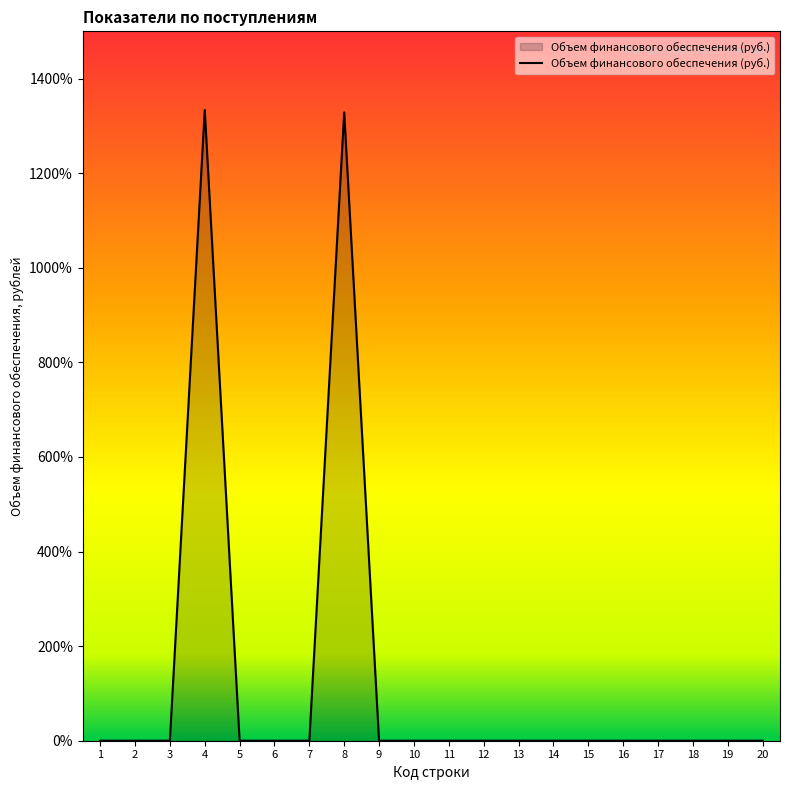

What is the value of the 8th point from the left?

13286000